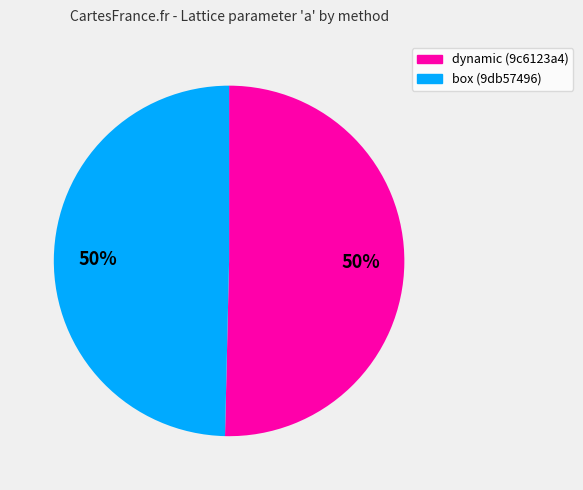

Is it true that dynamic (9c6123a4) is 42% of the pie?

False